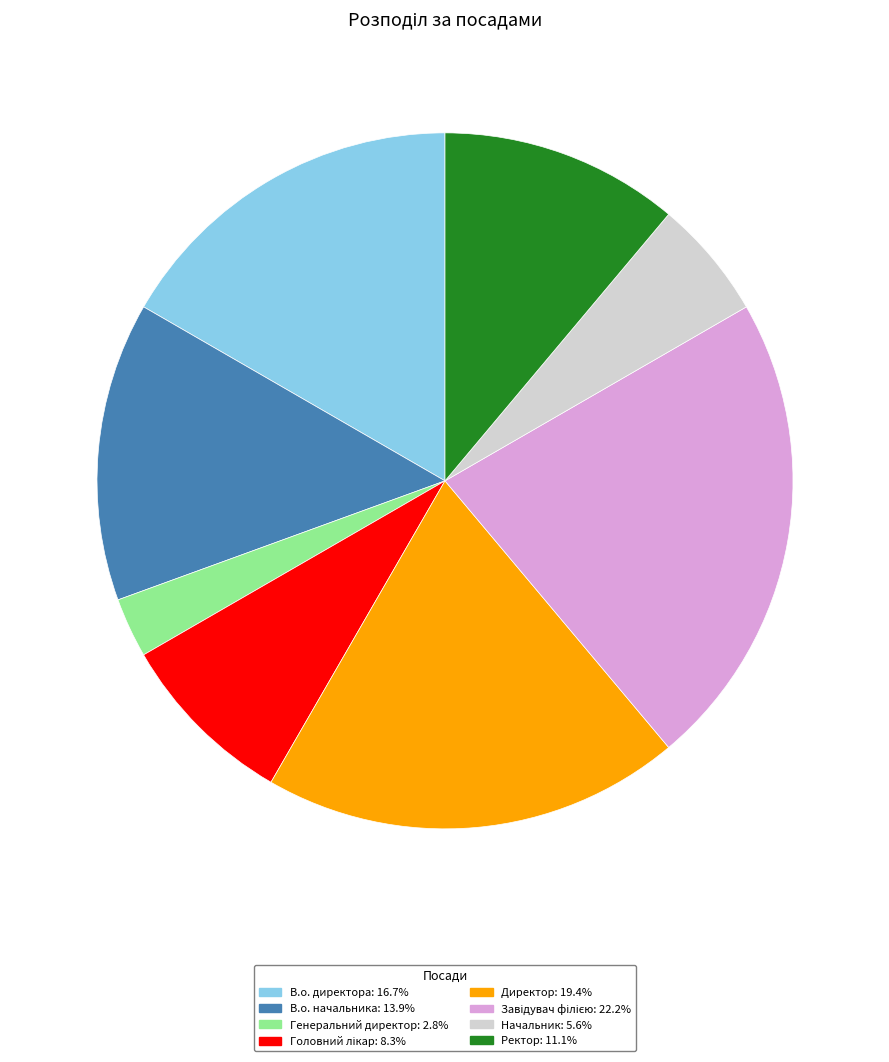

Between Начальник and Директор, which is larger?

Директор